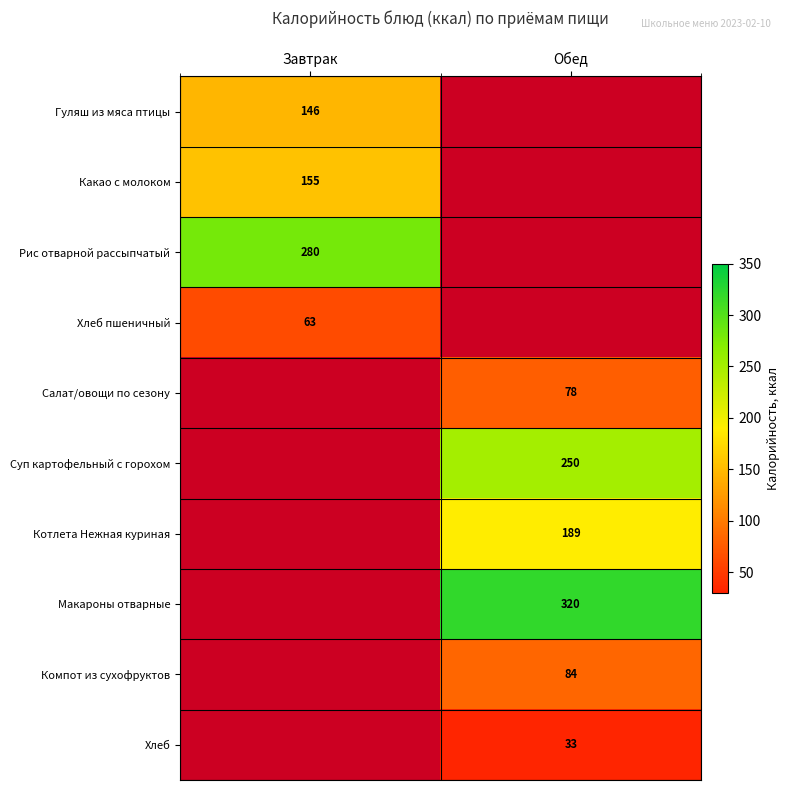

The Рис отварной рассыпчатый series shows 280.0 at Завтрак. True or false?

True